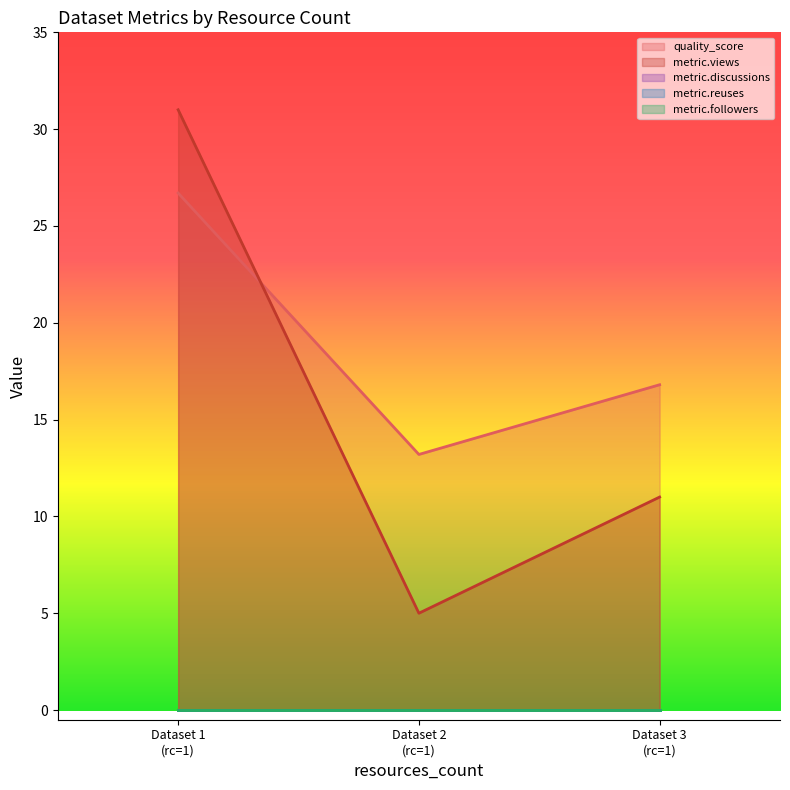

What is the spread (max minus min) of values at 1?

31.0